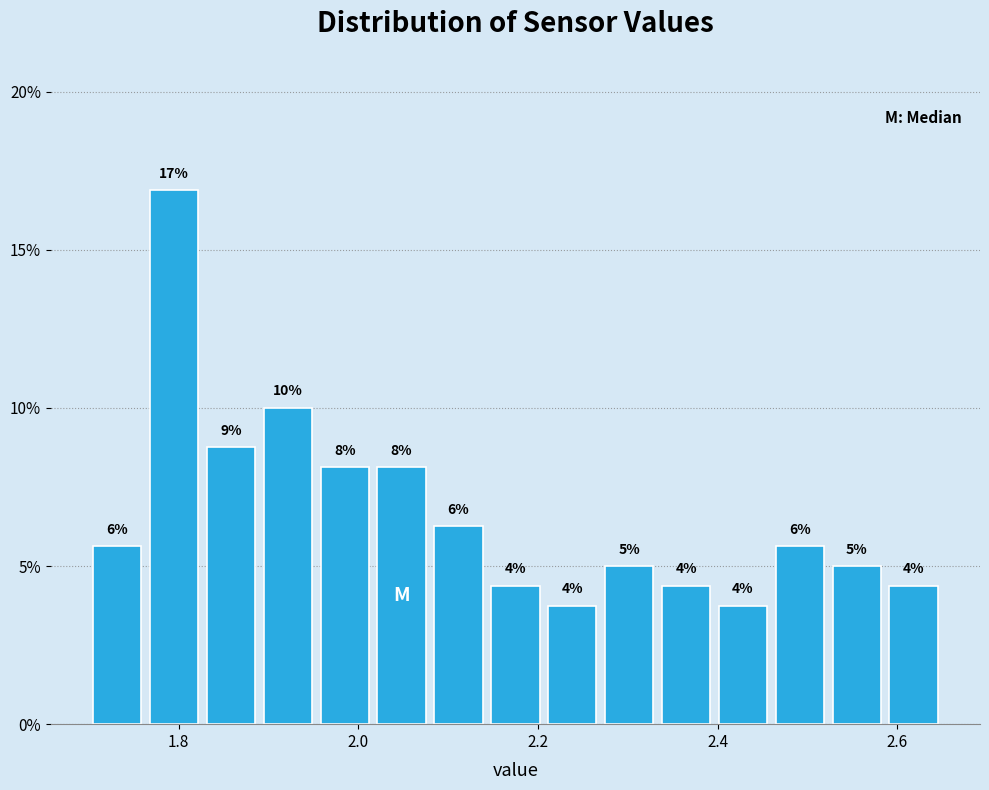

Read against the x-axis, roughly where is the centre of the tallest bar?

1.80